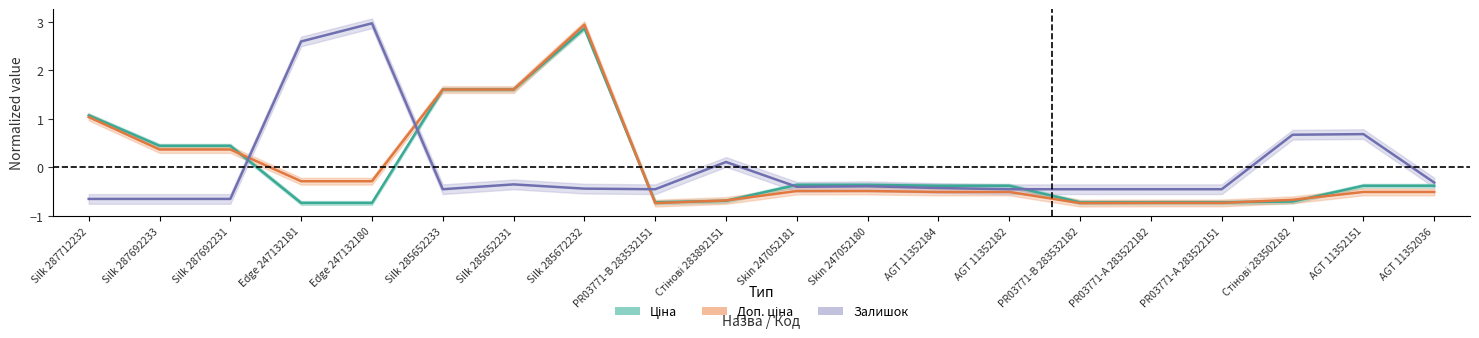

How many categories are shown in the chart?

20